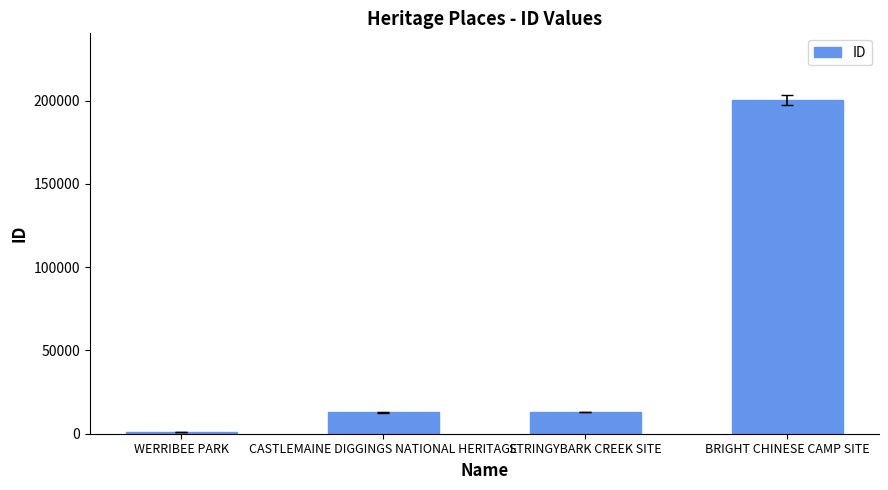

Does the chart contain stacked bars?

No